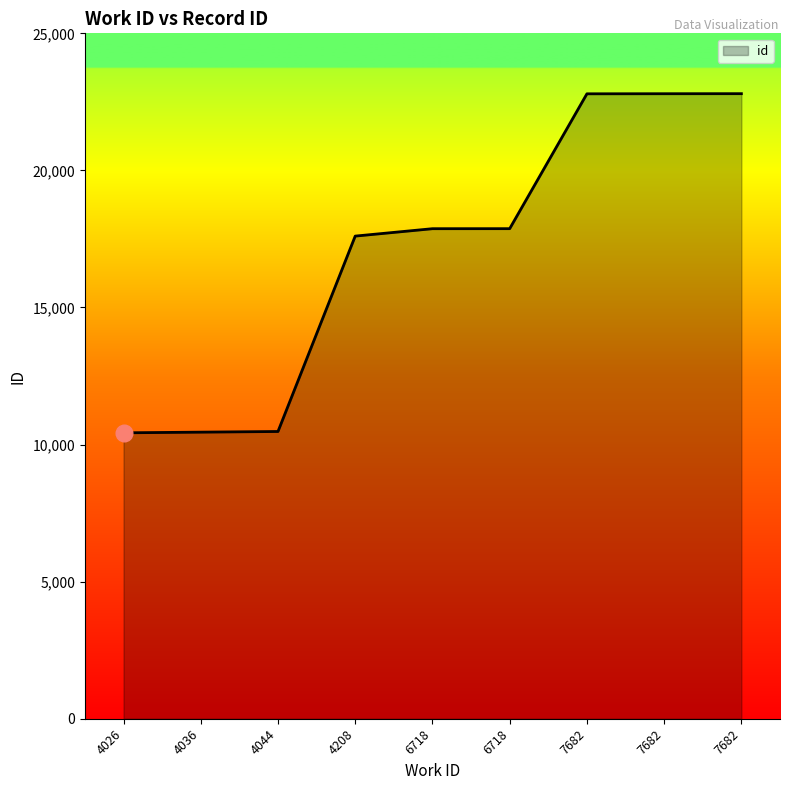

How many lines are shown in the chart?

1